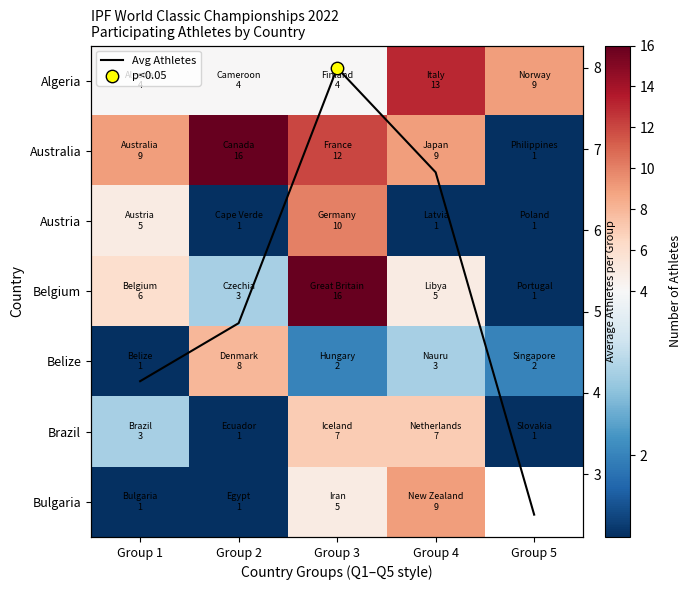

Count the Algeria values in the range 4 to 9.

4